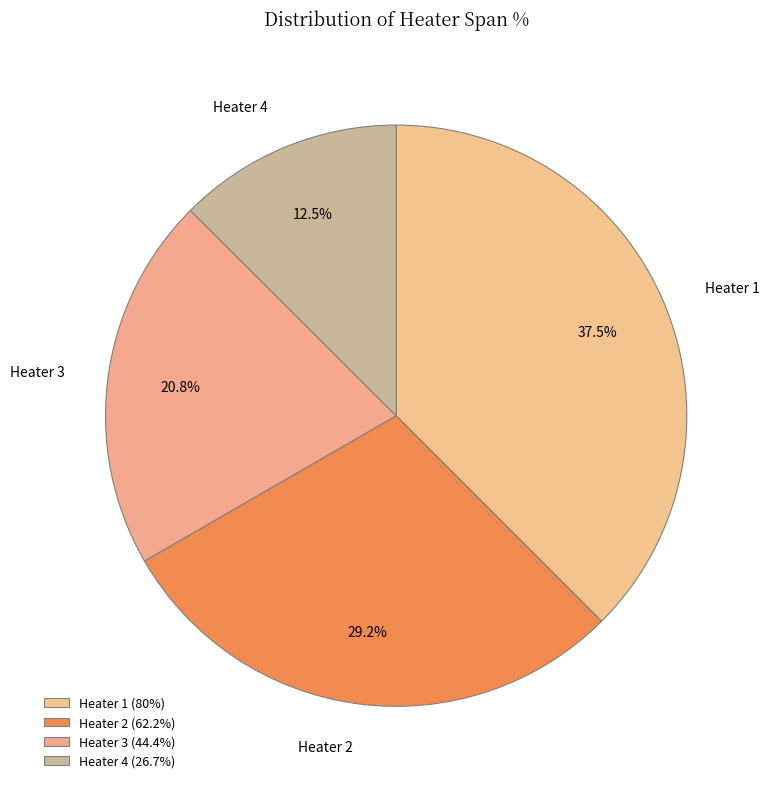

What is the total percentage of Heater 2 and Heater 3?

50.0%